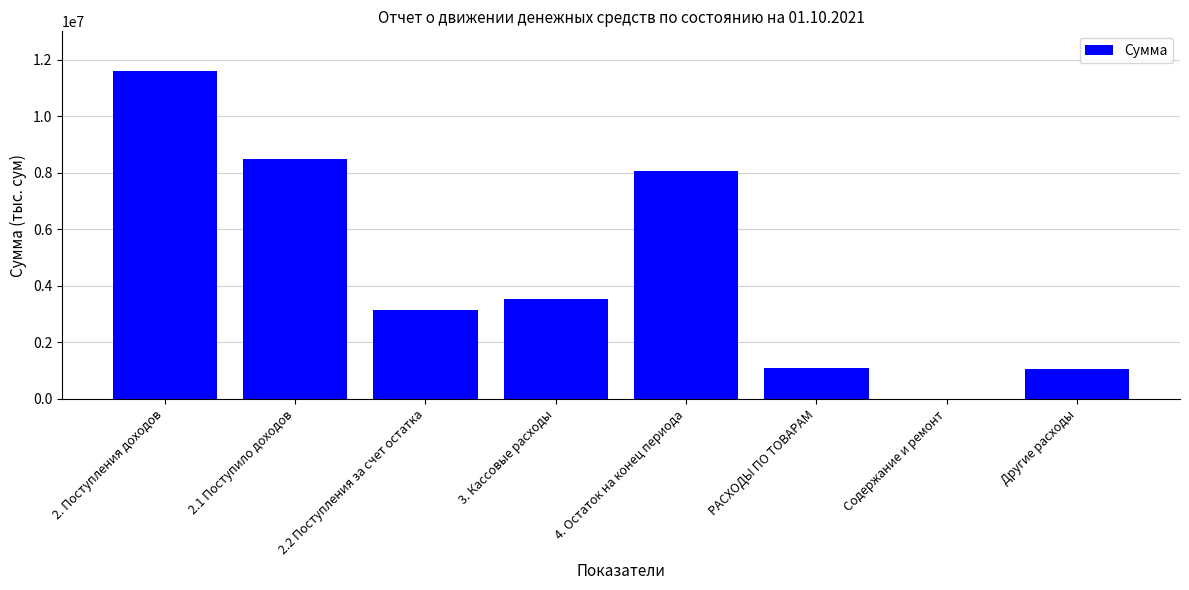

Is it true that the value at 2. Поступления доходов is 11608910.6?

True